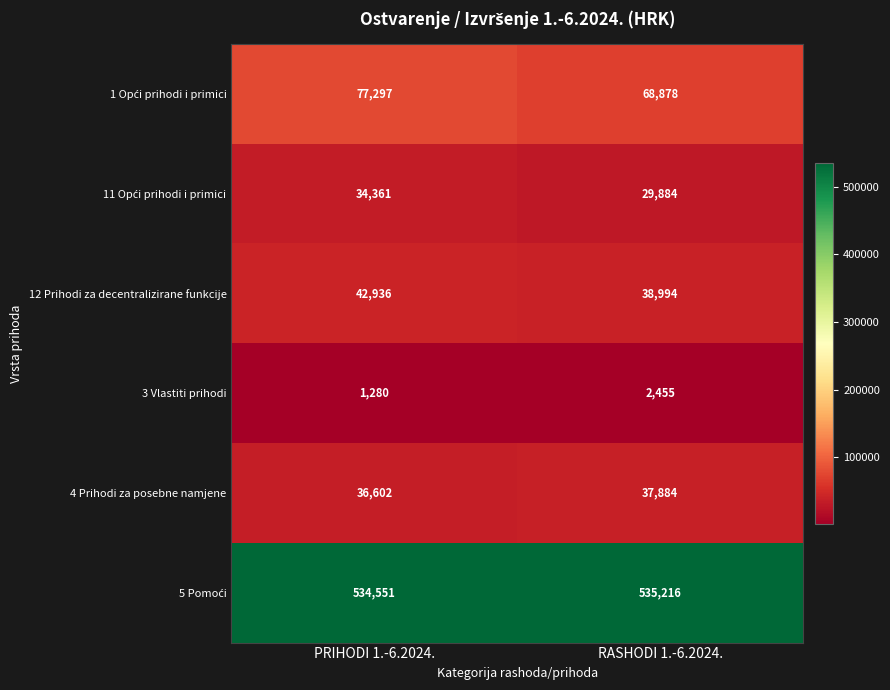

Rank the categories by 12 Prihodi za decentralizirane funkcije value from lowest to highest.

RASHODI 1.-6.2024., PRIHODI 1.-6.2024.